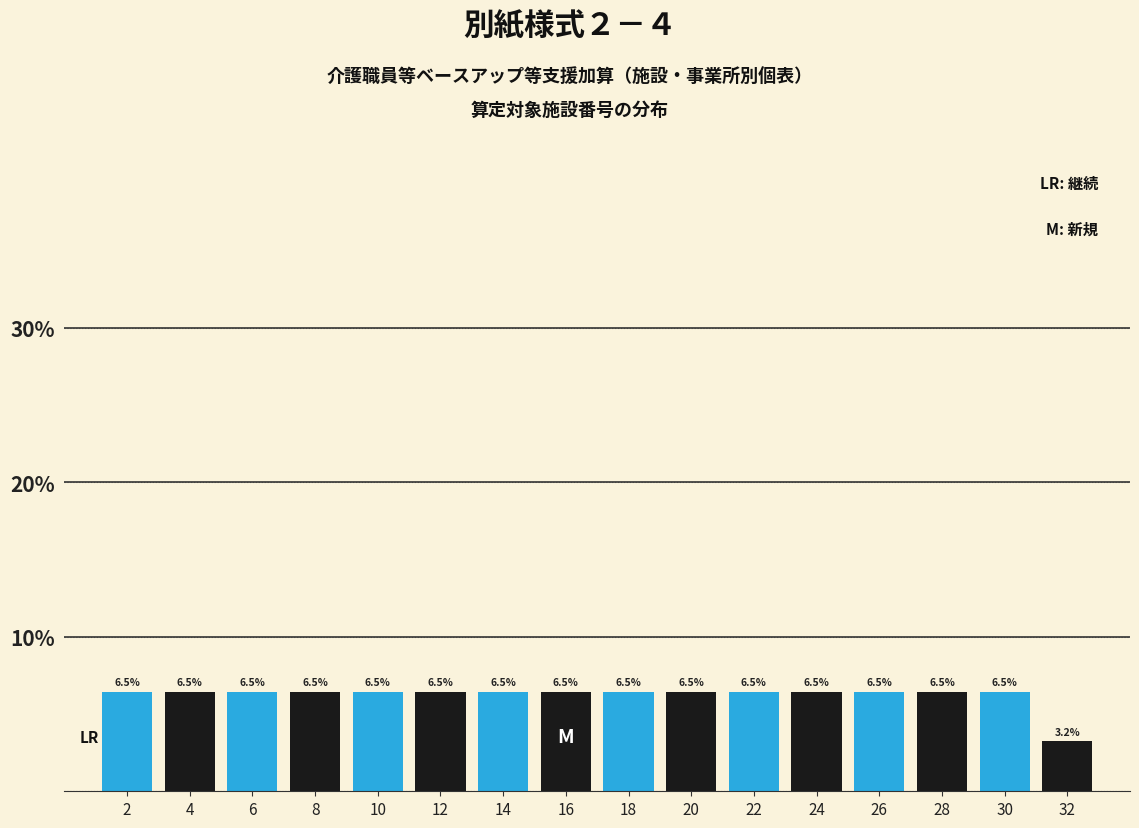

Reading left to right, transcribe this chart: for each bar, give the range it covers on the x-axis and its height.

1 to 3: 6.5
3 to 5: 6.5
5 to 7: 6.5
7 to 9: 6.5
9 to 11: 6.5
11 to 13: 6.5
13 to 15: 6.5
15 to 17: 6.5
17 to 19: 6.5
19 to 21: 6.5
21 to 23: 6.5
23 to 25: 6.5
25 to 27: 6.5
27 to 29: 6.5
29 to 31: 6.5
31 to 33: 3.2